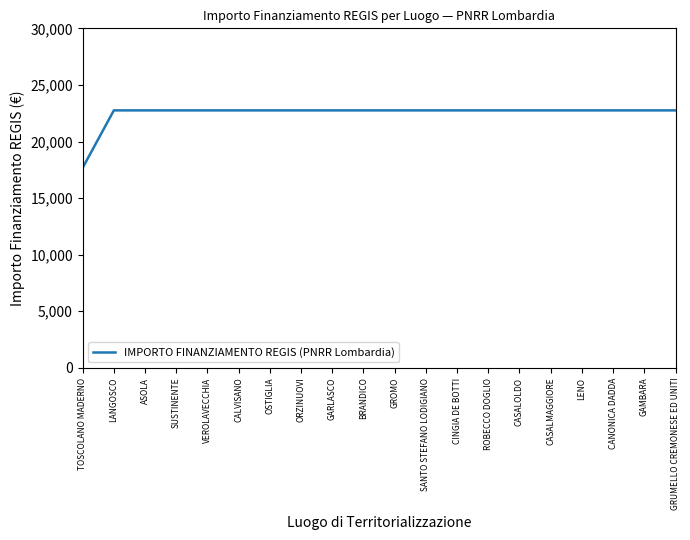

At which category does the chart reach its minimum across all series?

TOSCOLANO MADERNO